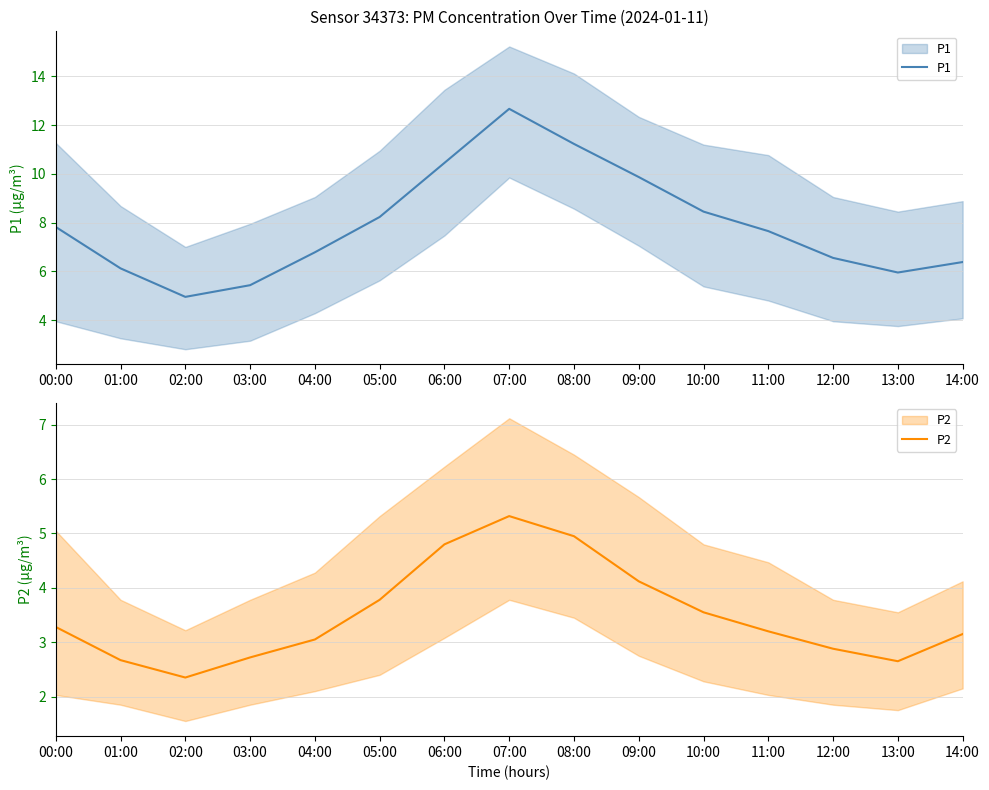

What is the value of the P1 point at the 1st from the left?

7.8